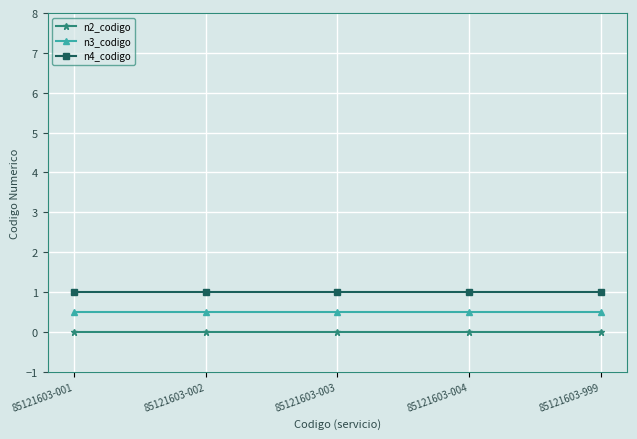

Reading left to right, transcribe all the data shown in this chart.

n2_codigo: 0.0	0.0	0.0	0.0	0.0
n3_codigo: 0.5	0.5	0.5	0.5	0.5
n4_codigo: 1.0	1.0	1.0	1.0	1.0